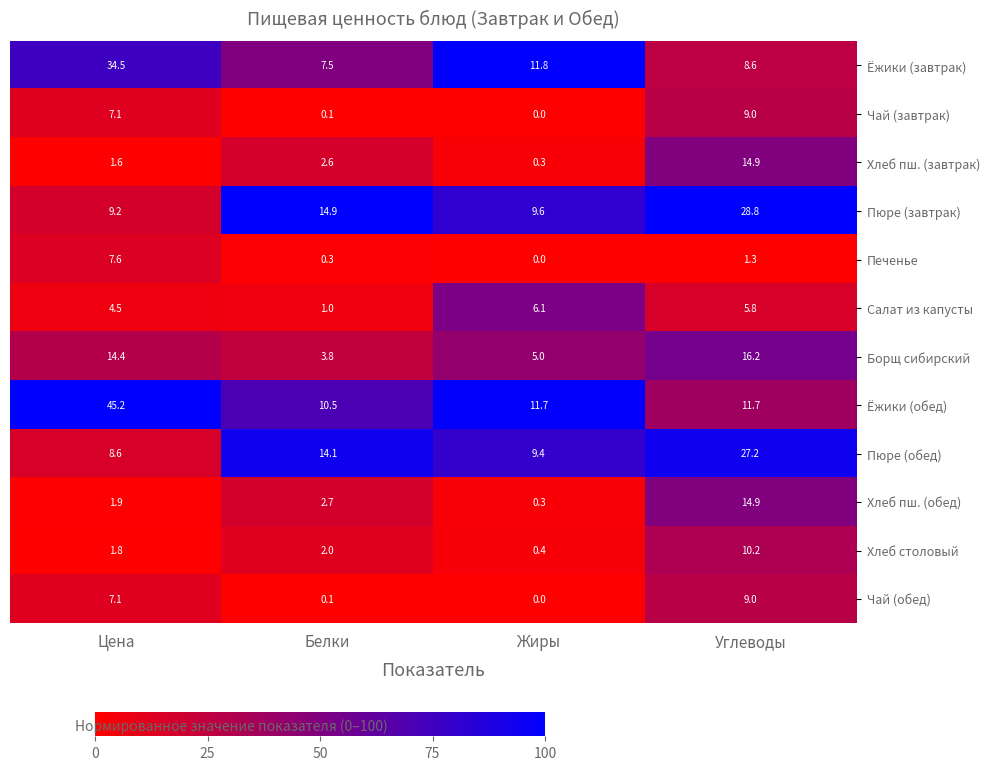

What is the difference between the highest and lowest values at Жиры?

11.8